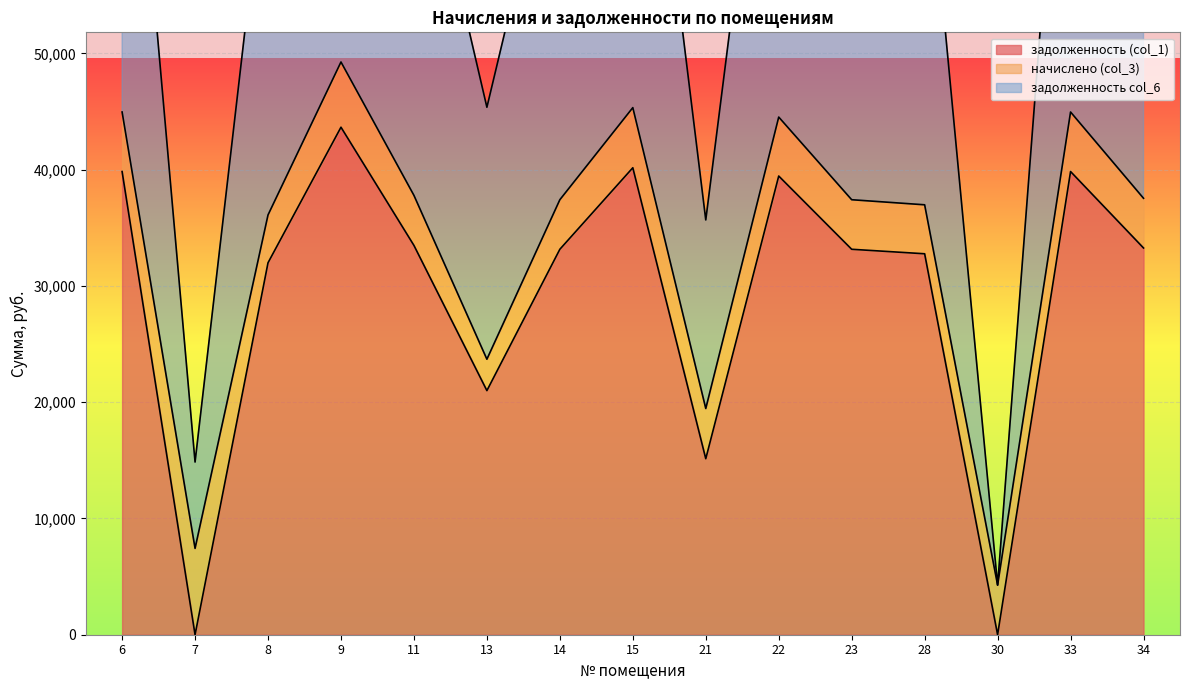

The value of задолженность (col_1) at 9 is 43655.4. True or false?

True